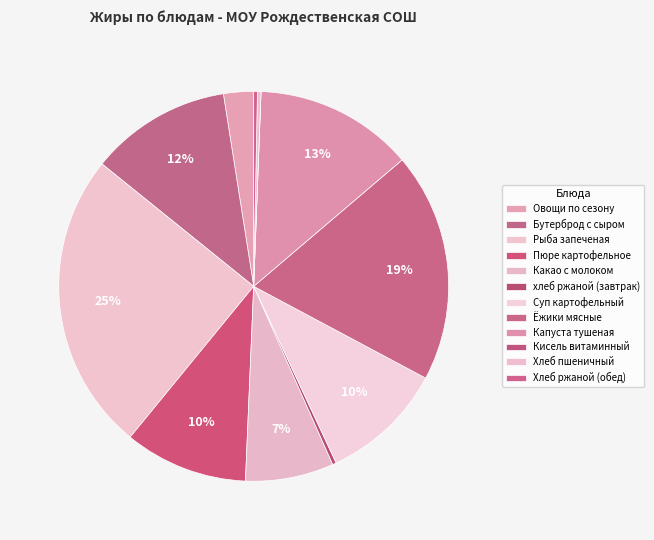

Is it true that Овощи по сезону is 1% of the pie?

False